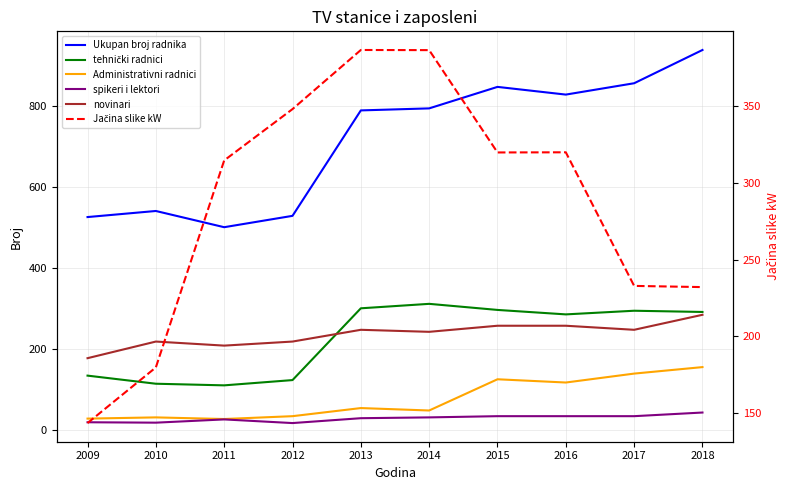

At how many categories does at least one series exceed 679?

6